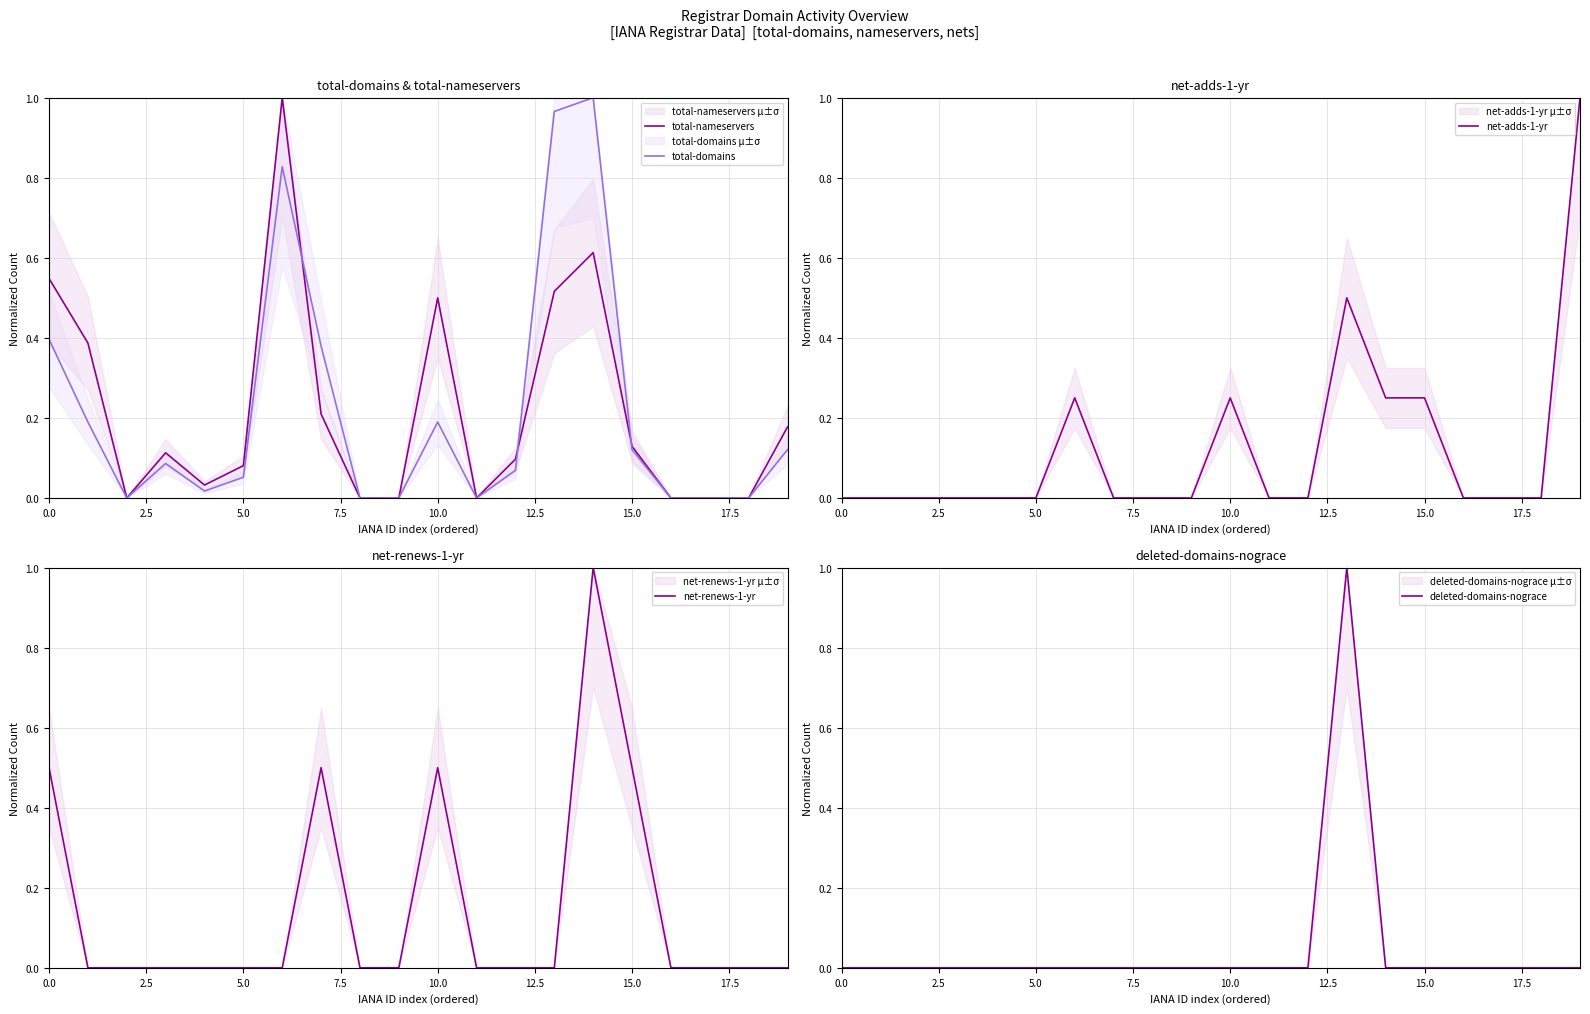

The net-renews-1-yr series shows 0.1 at 15.0. True or false?

False